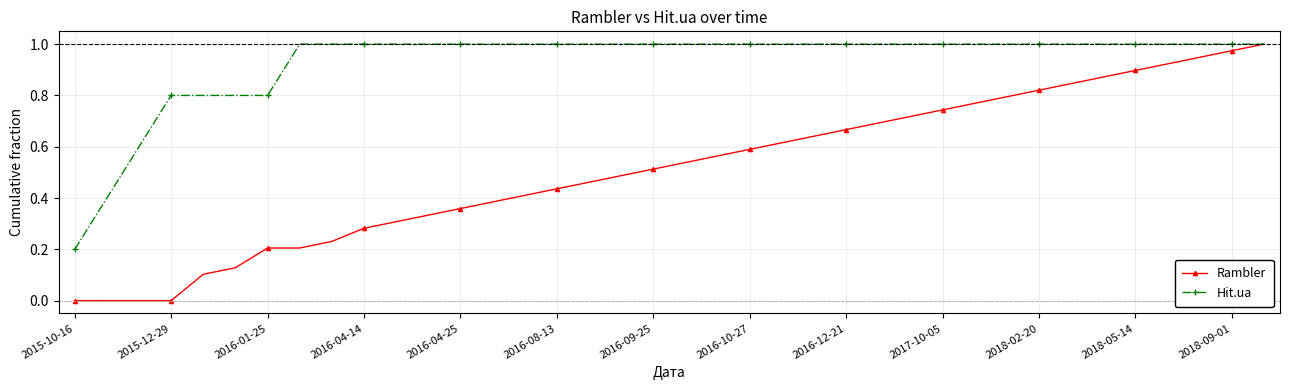

List the series in order of their overall mean, lowest first.

Rambler, Hit.ua